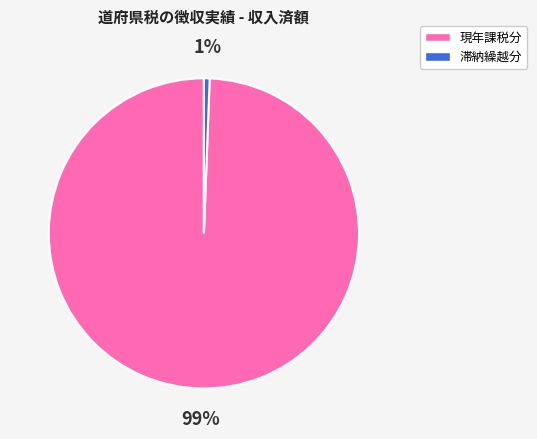

Between 現年課税分 and 滞納繰越分, which is larger?

現年課税分